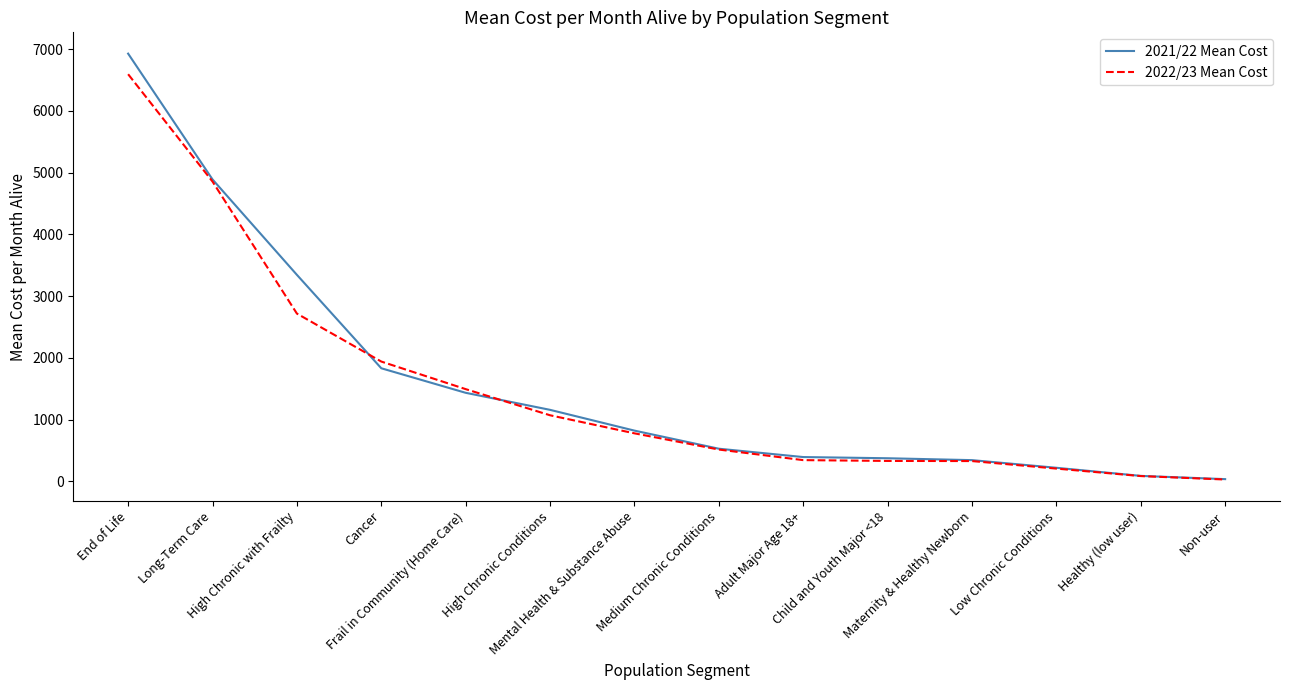

Which series changed the most between High Chronic Conditions and Mental Health & Substance Abuse?

2021/22 Mean Cost